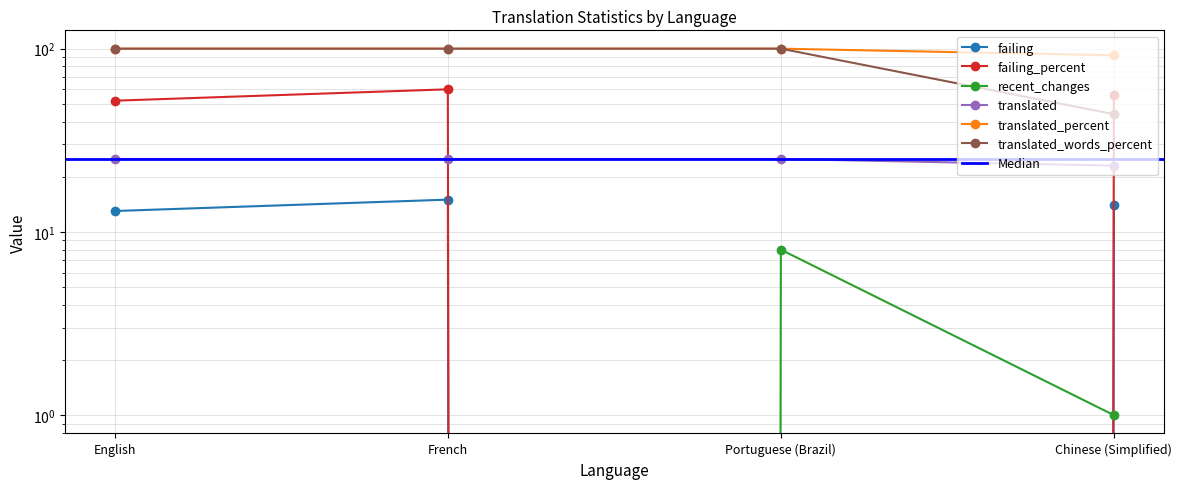

Which category has the highest value in the failing_percent series?

French